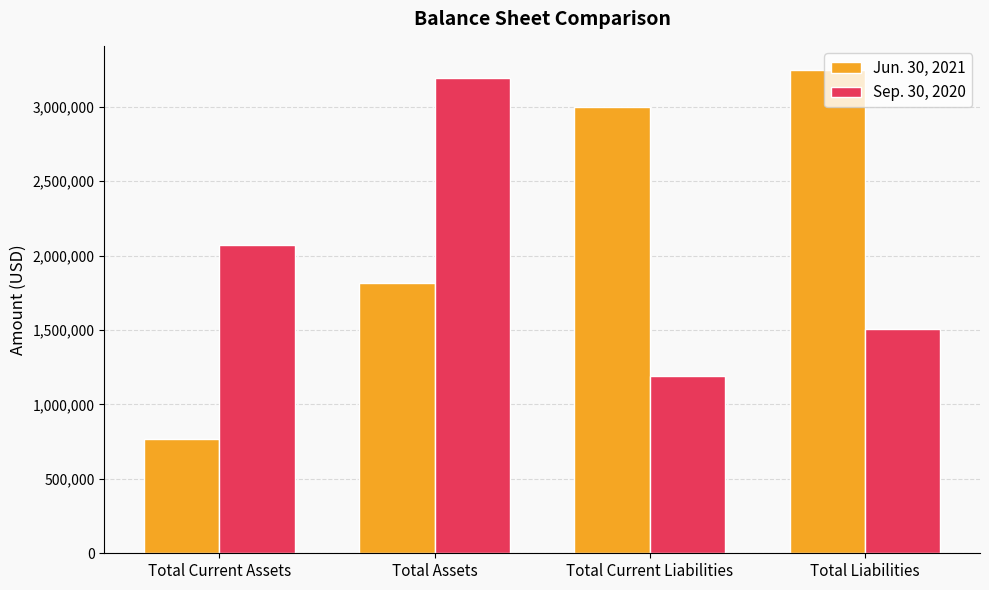

Rank the series by their maximum value, from lowest to highest.

Sep. 30, 2020, Jun. 30, 2021